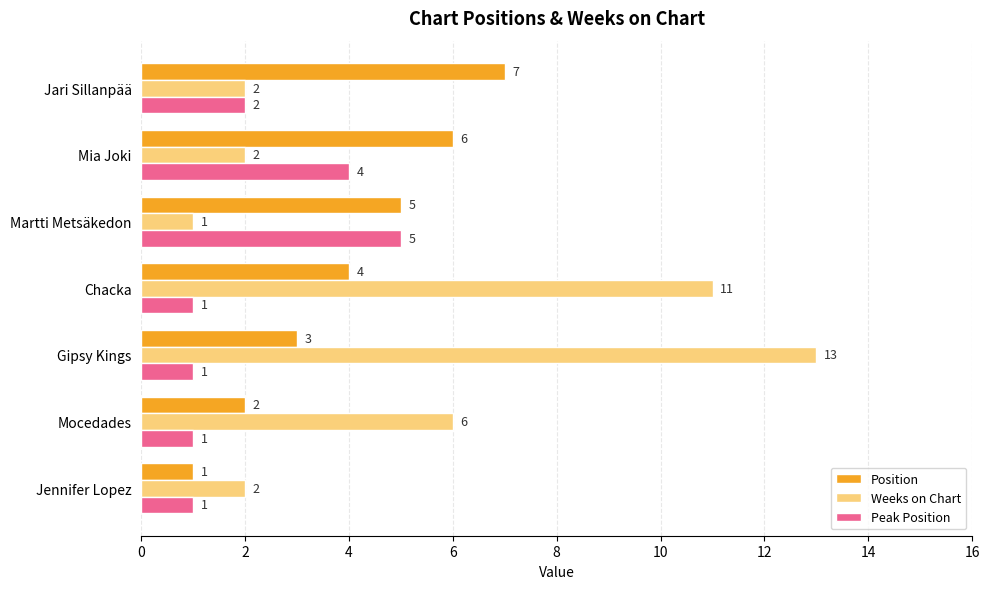

The Peak Position series shows 1 at Jari Sillanpää. True or false?

False